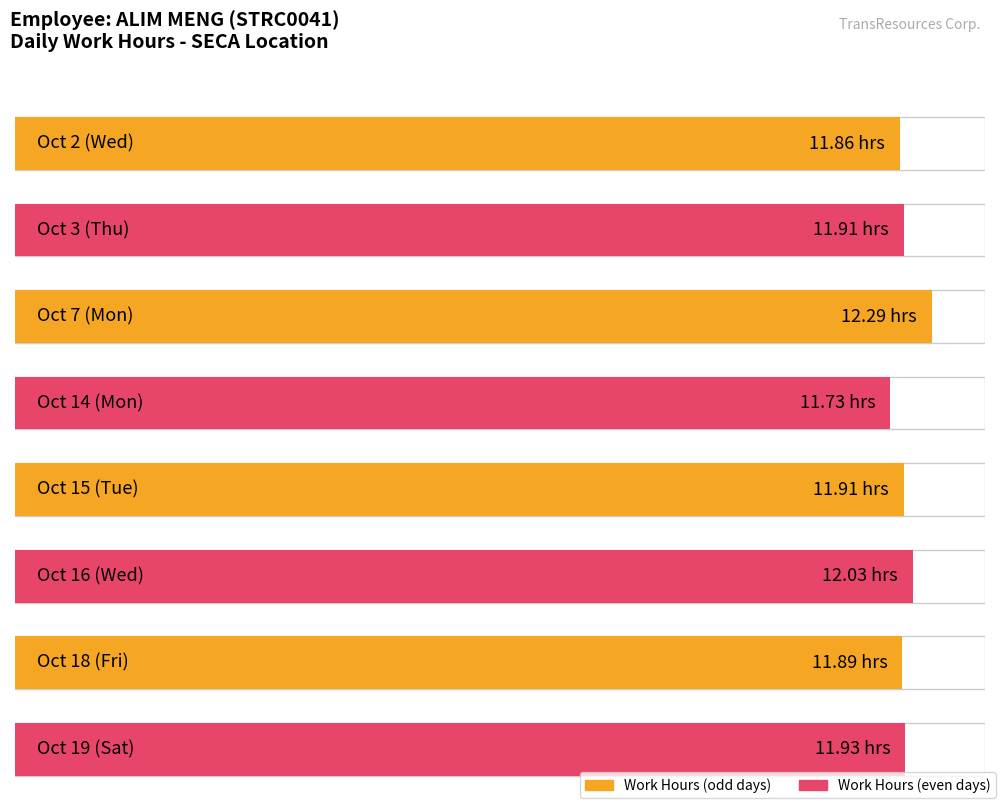

Are the bars grouped side by side (vs. stacked)?

Yes